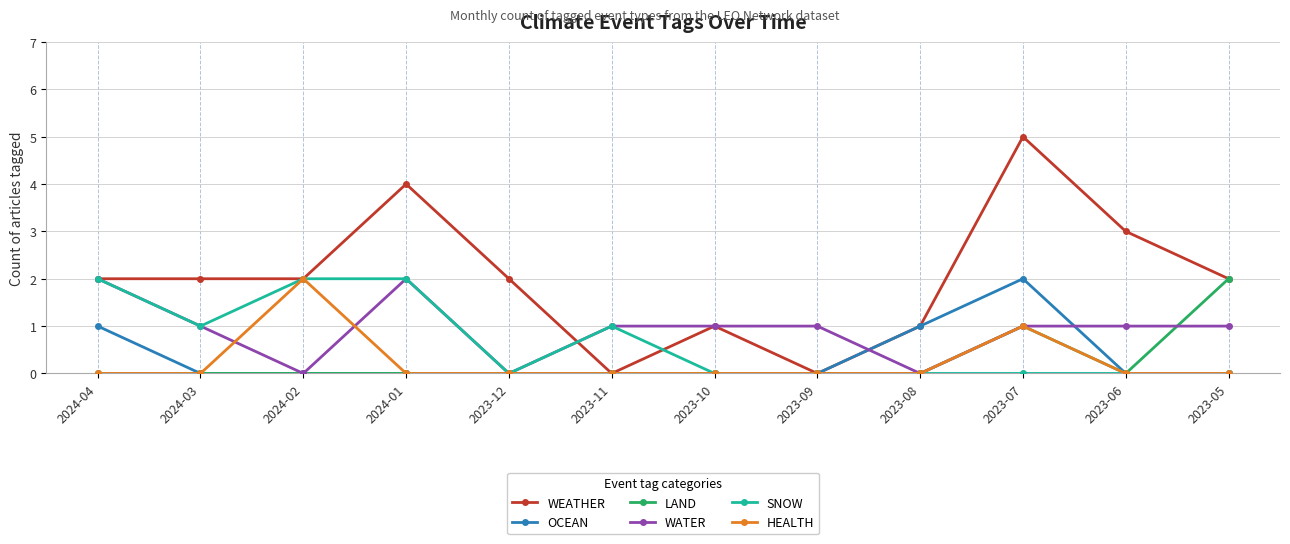

Which series changed the most between 2023-12 and 2023-09?

WEATHER